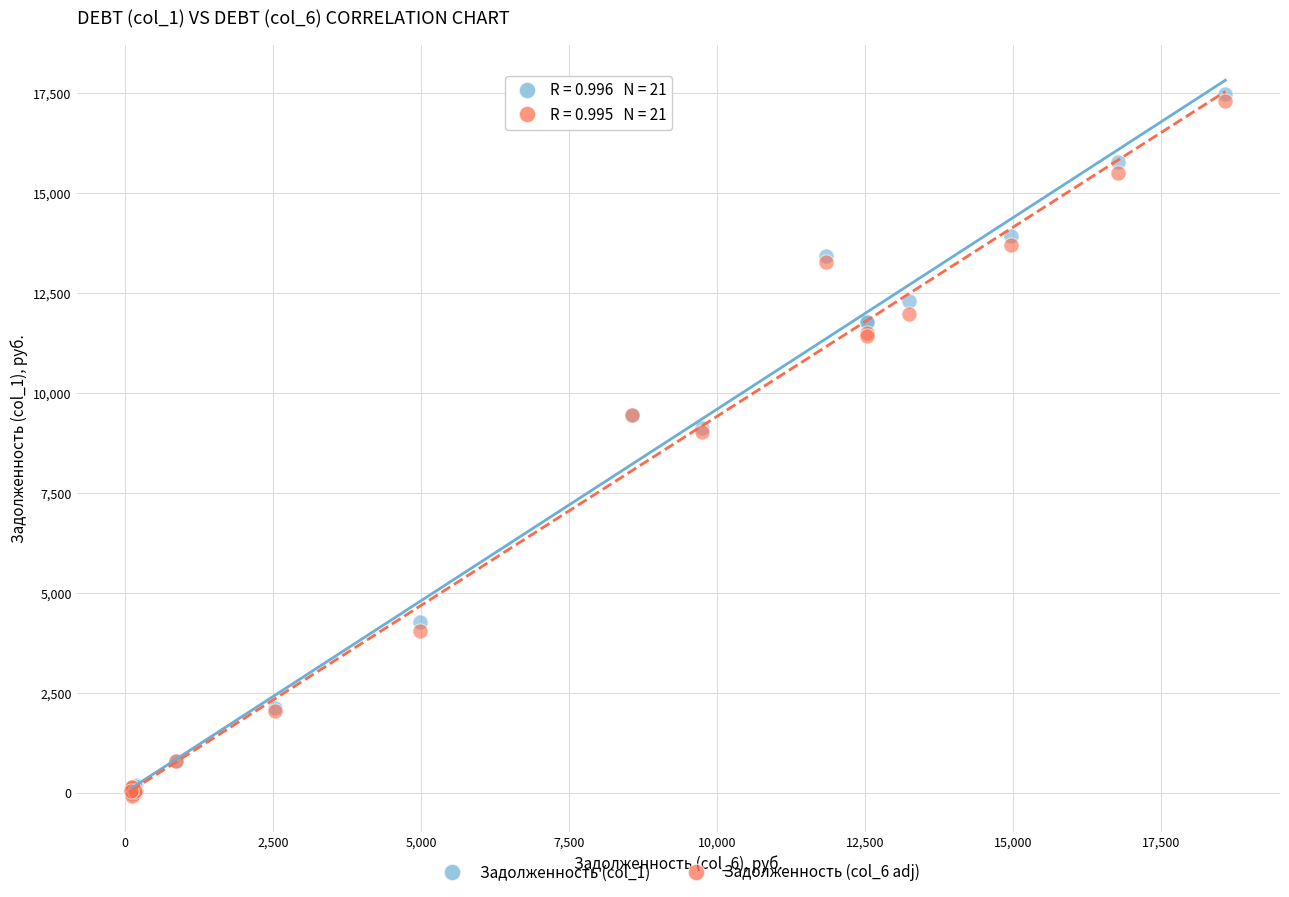

What are all the series names shown in the legend?

Задолженность (col_1), Задолженность (col_6 adj)